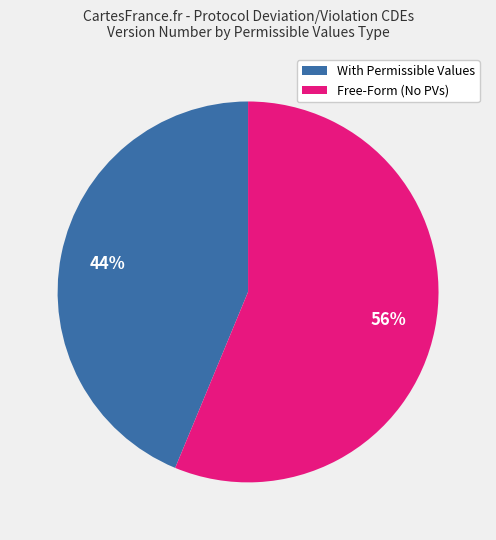

Which category accounts for the majority?

Free-Form (No PVs)